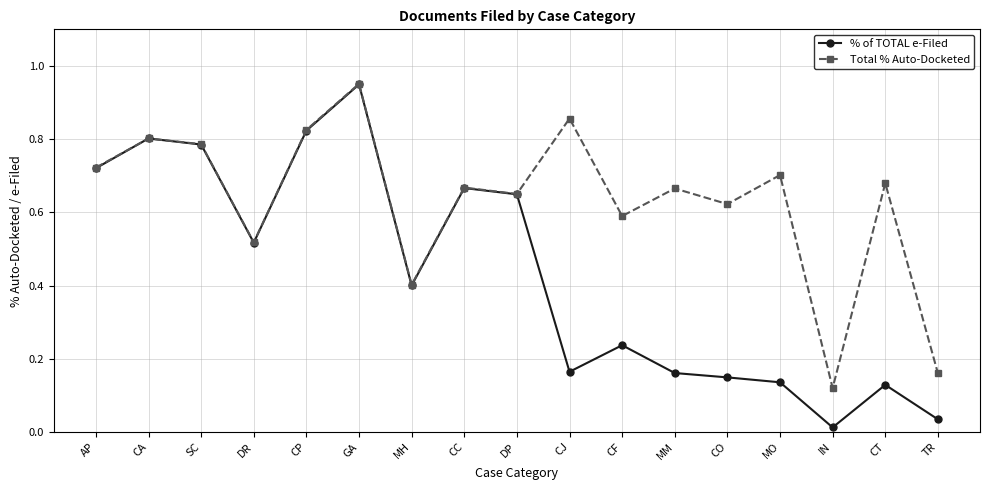

How many lines are shown in the chart?

2